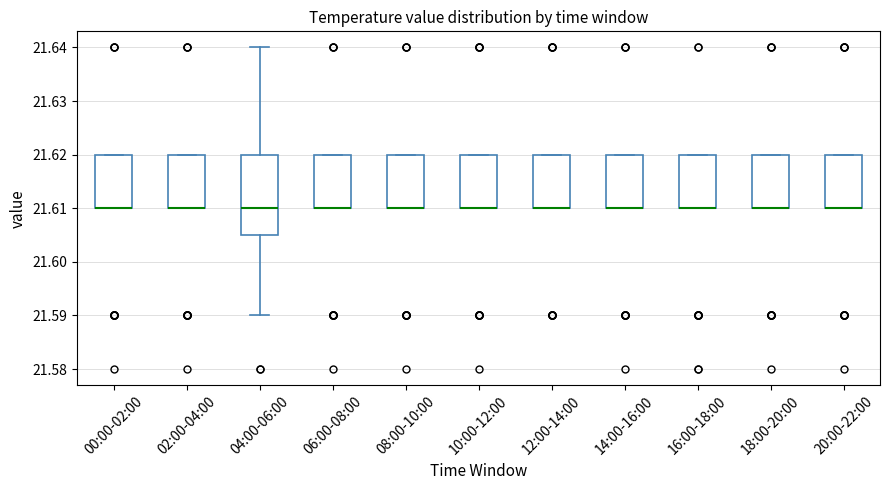

Which box is the tallest, from its lower edge to its upper edge?

04:00-06:00